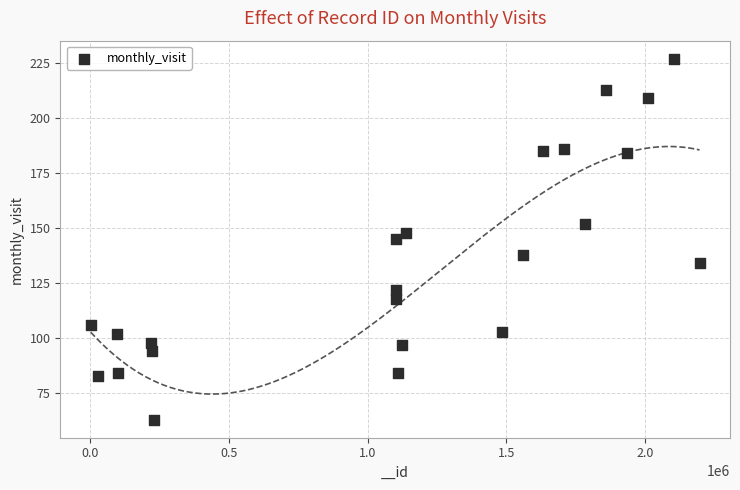

What is the range of Y values (max minus min)?

164